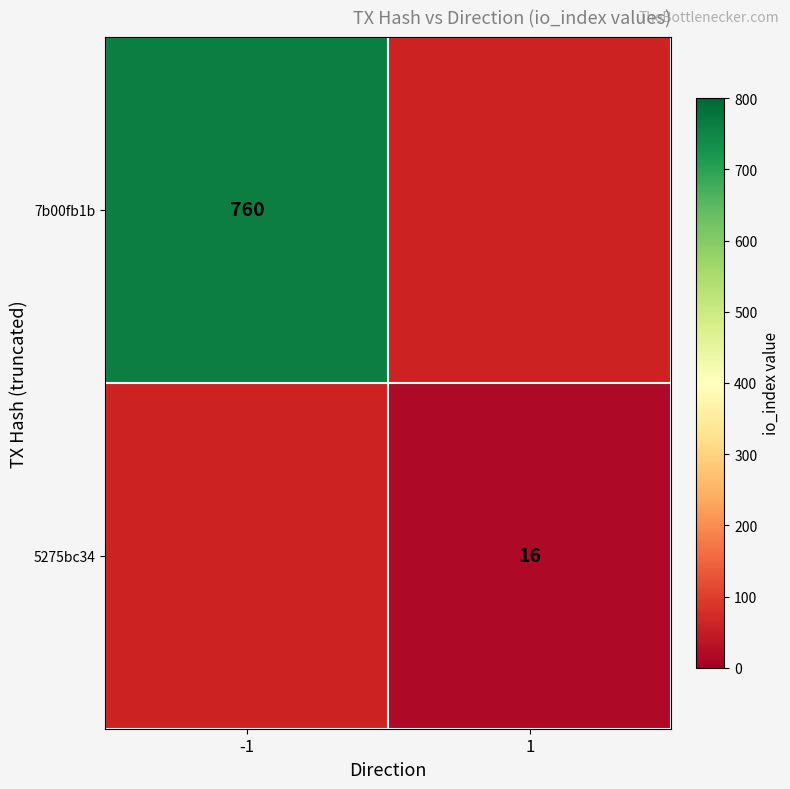

True or false: 5275bc34 has a value of 23.8 at 1.

False